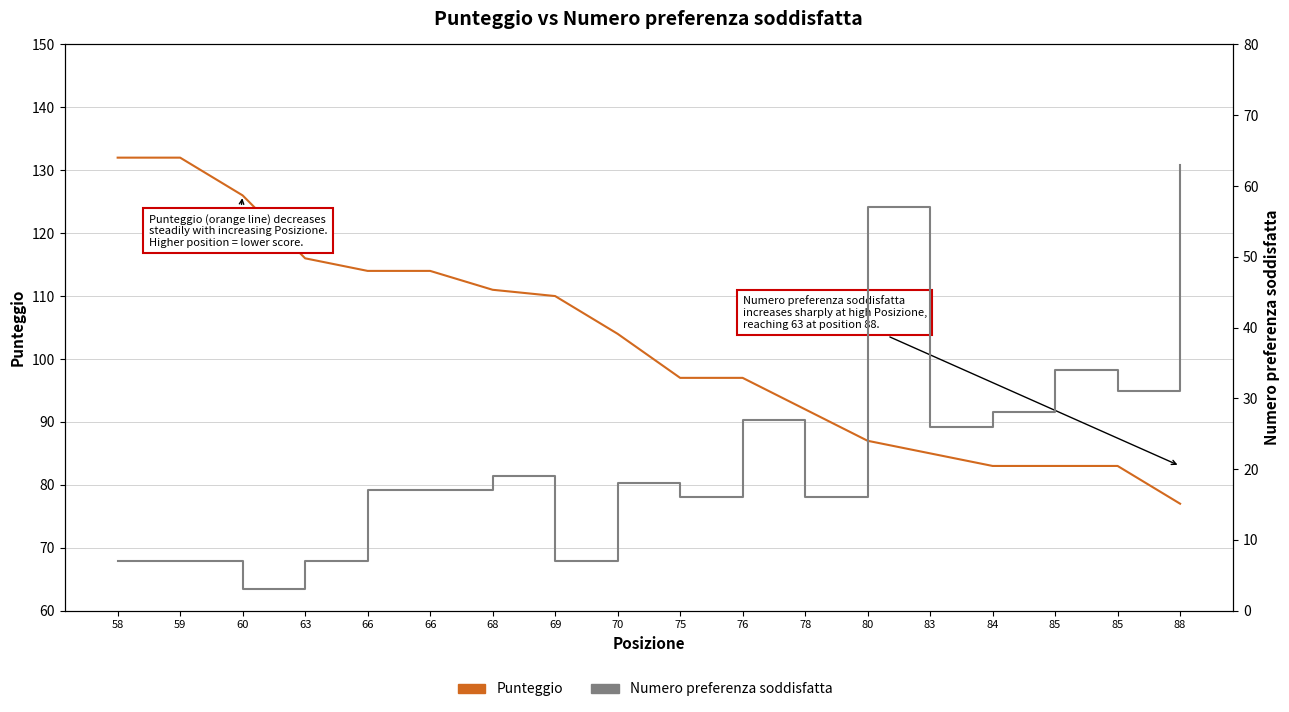

The Punteggio series shows 38 at 59. True or false?

False